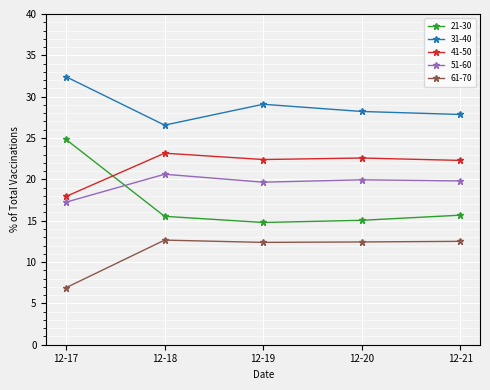

Which series has the largest total across all categories?

31-40